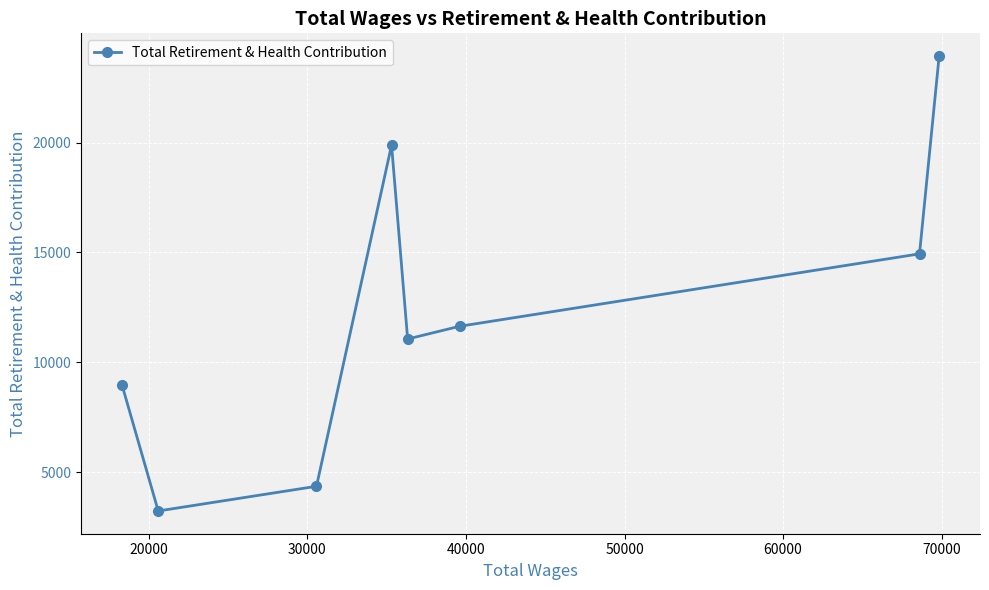

What is the value of the 1st point from the left?

8993